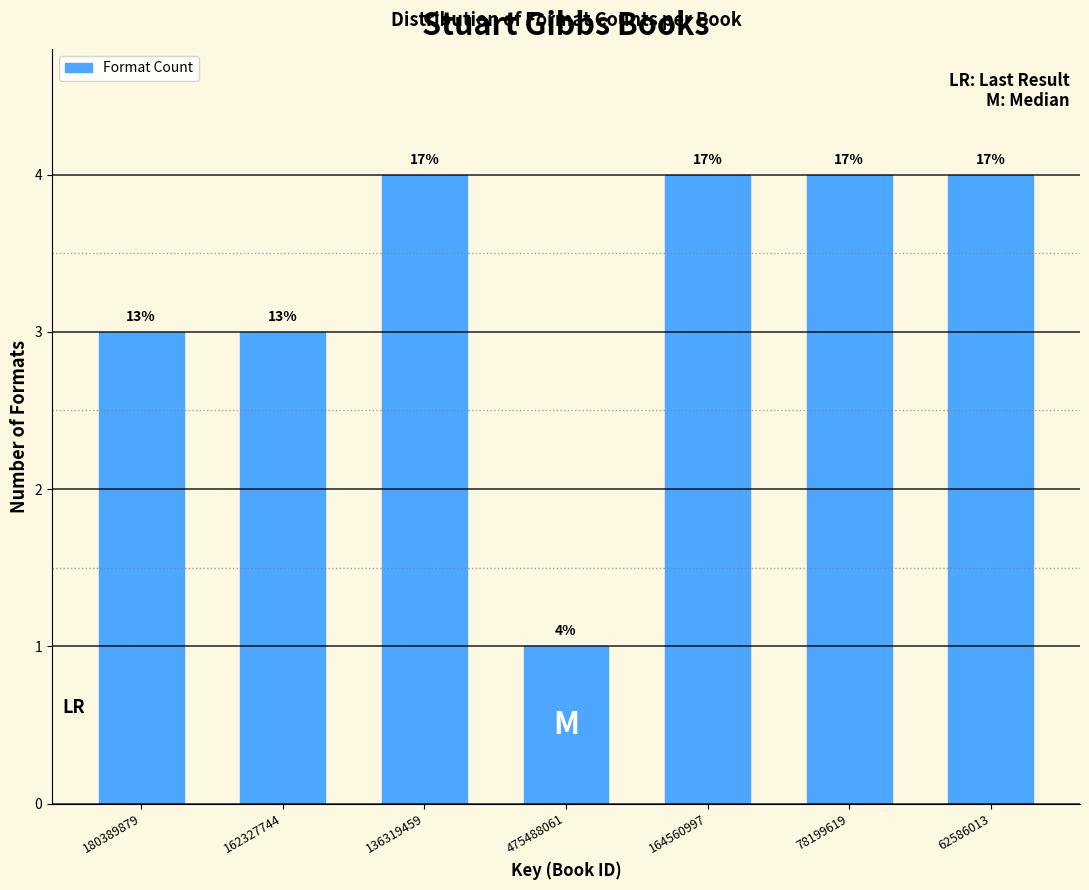

How many bars are there in total?

7